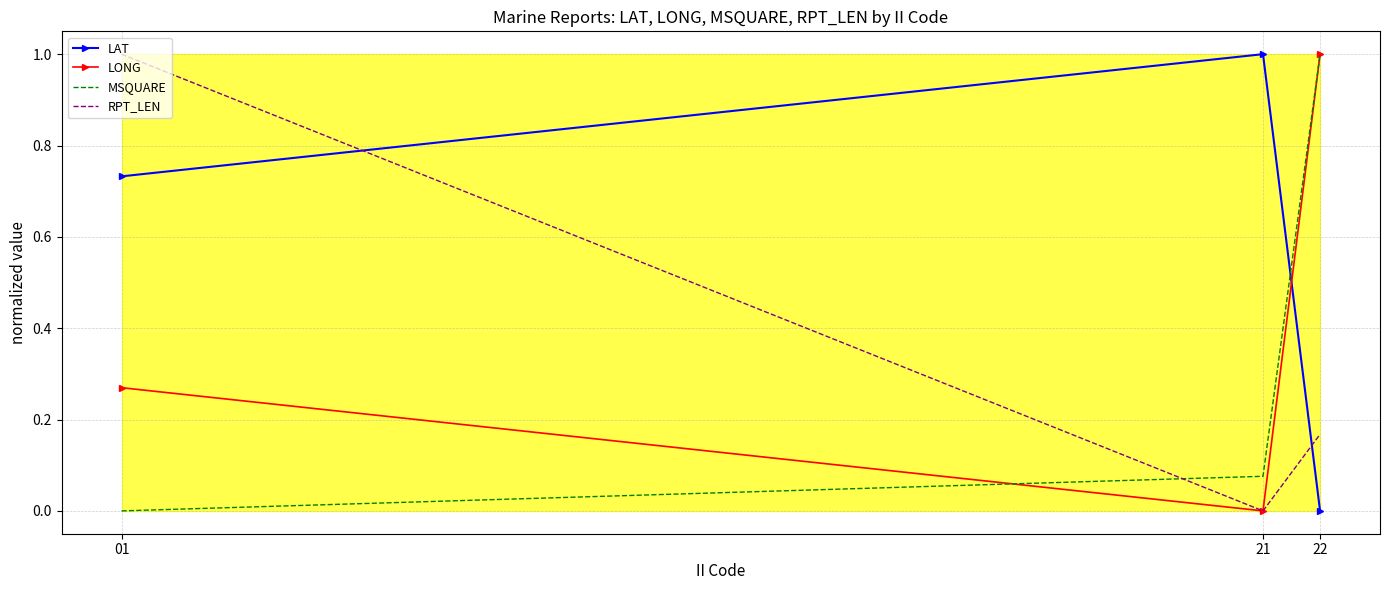

What is the sum of the LONG values at 21 and 22?

1.0